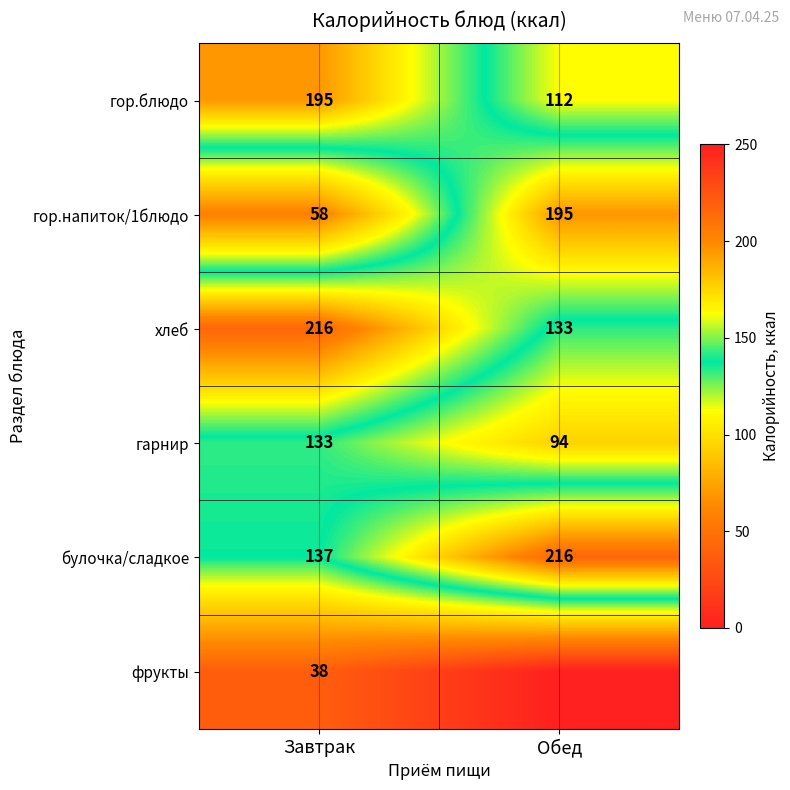

Count the number of data series in this chart.

6